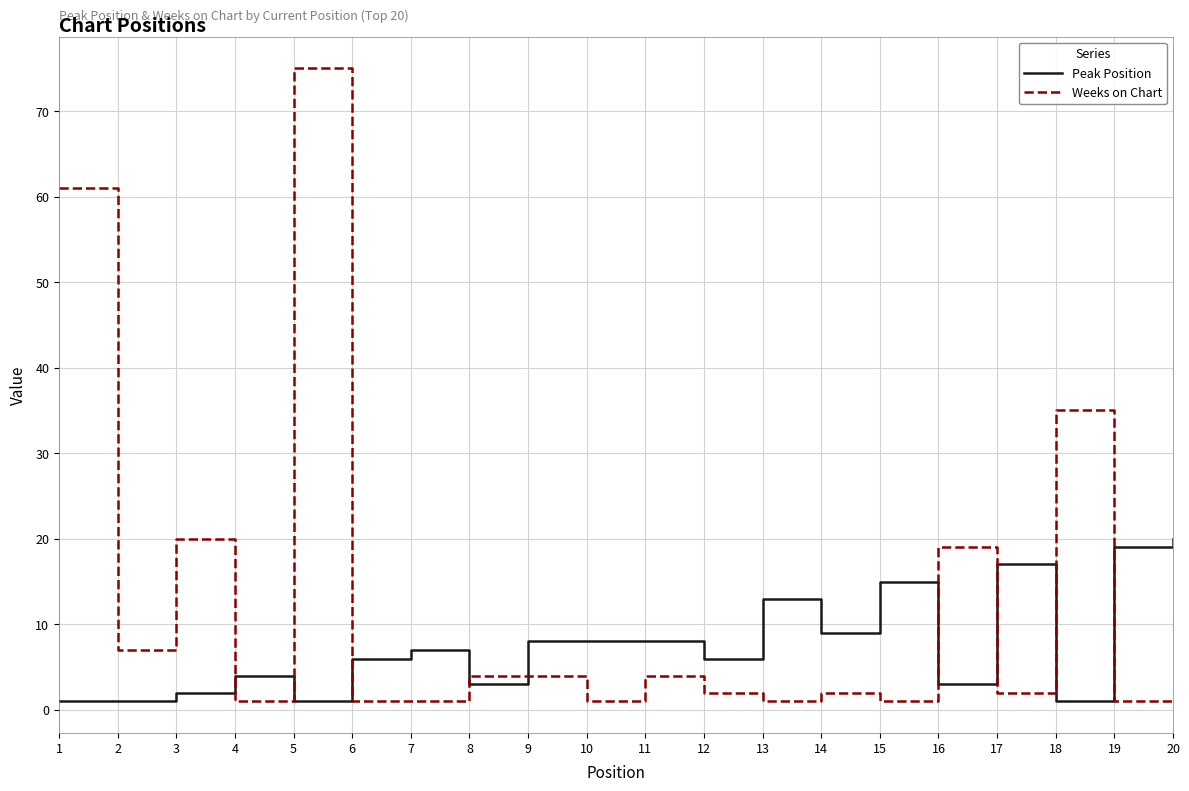

What is the maximum value shown in the chart?

75